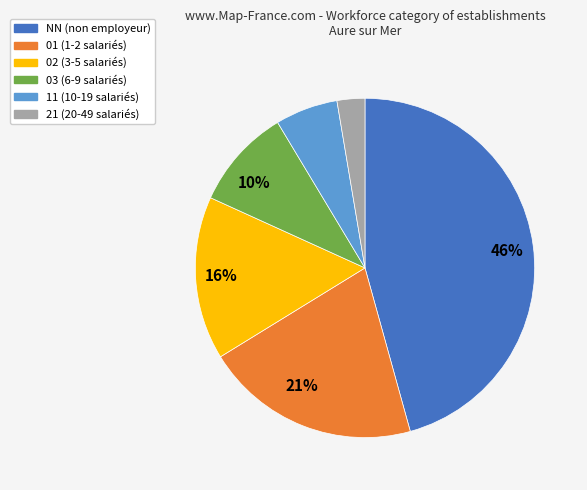

Does any single category account for the majority?

No